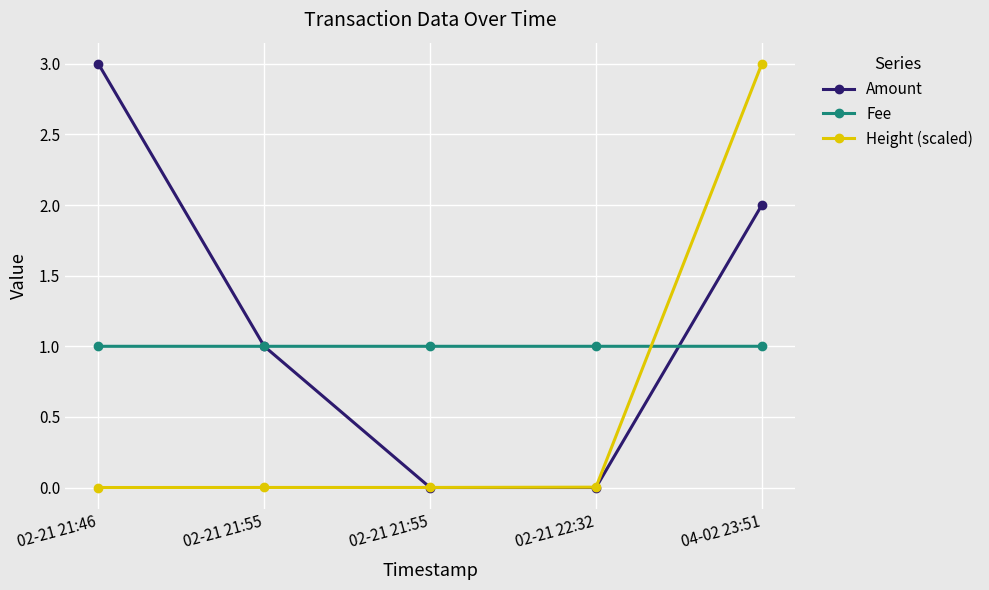

Count the number of data series in this chart.

3